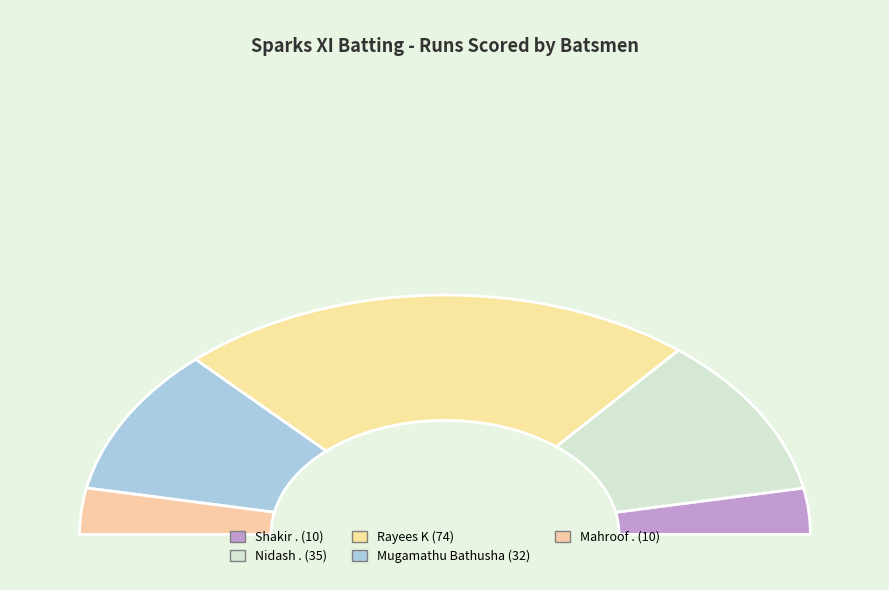

Between Mugamathu Bathusha and Mahroof ., which is larger?

Mugamathu Bathusha